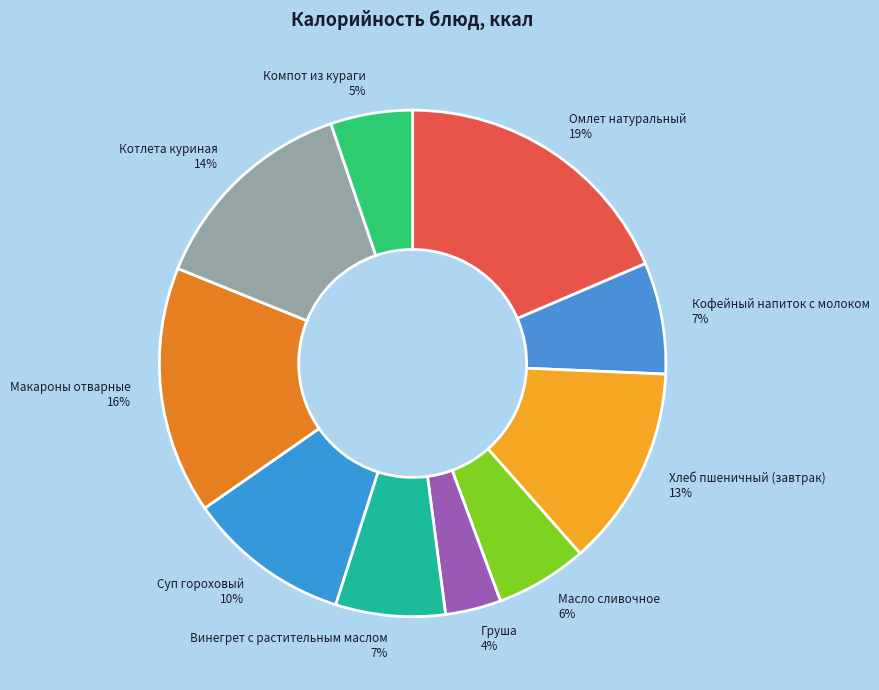

Which has a higher value, Омлет натуральный or Масло сливочное?

Омлет натуральный